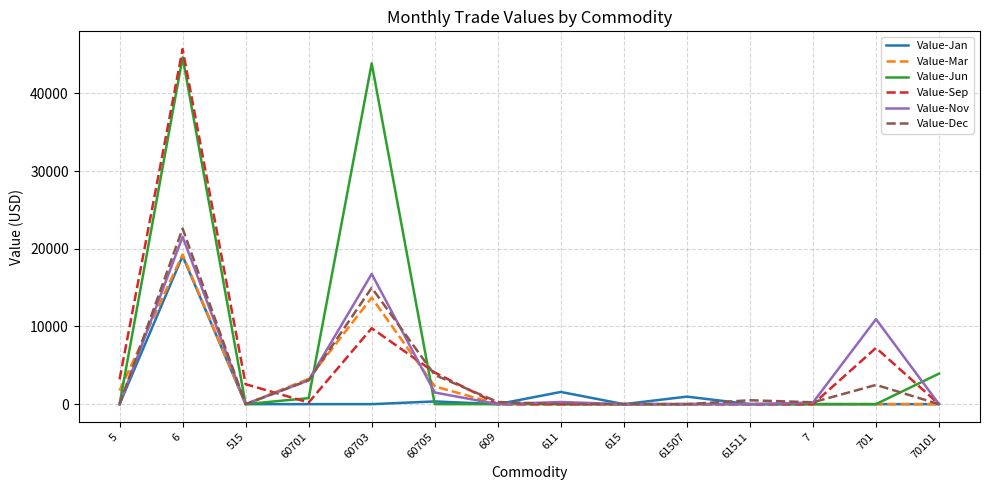

At which category is the sum across all series the highest?

6